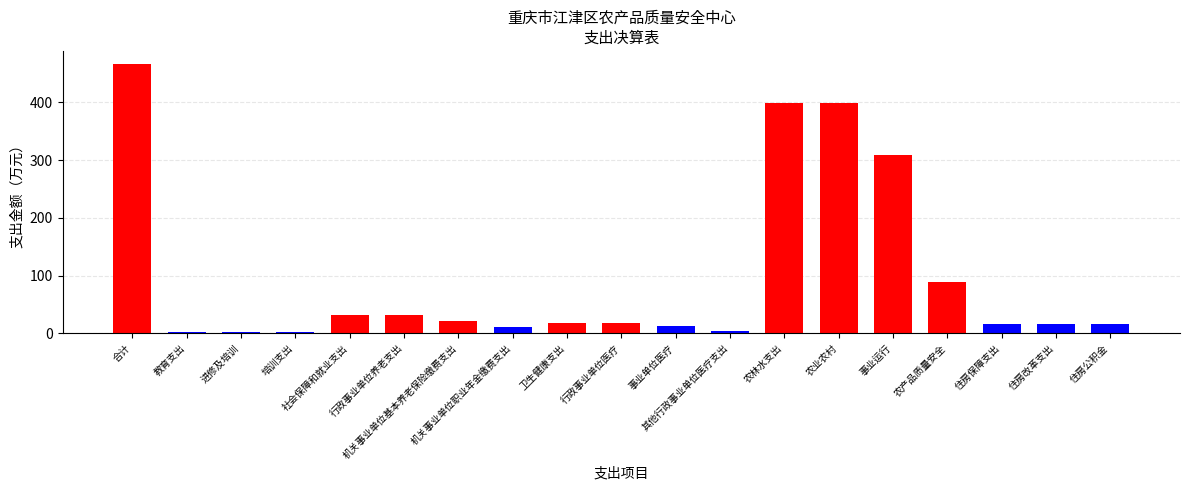

The value at 机关事业单位基本养老保险缴费支出 is 21.2. True or false?

True